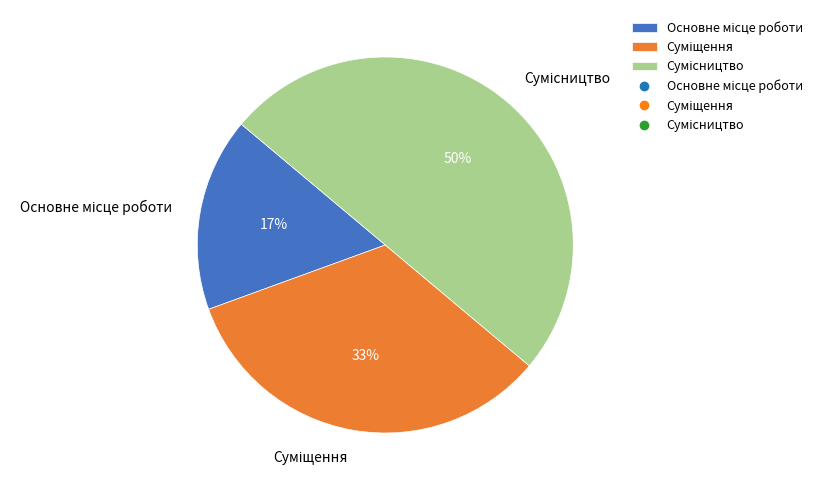

To the nearest percent, what is the difference between the largest and smallest slice percentages?

33%